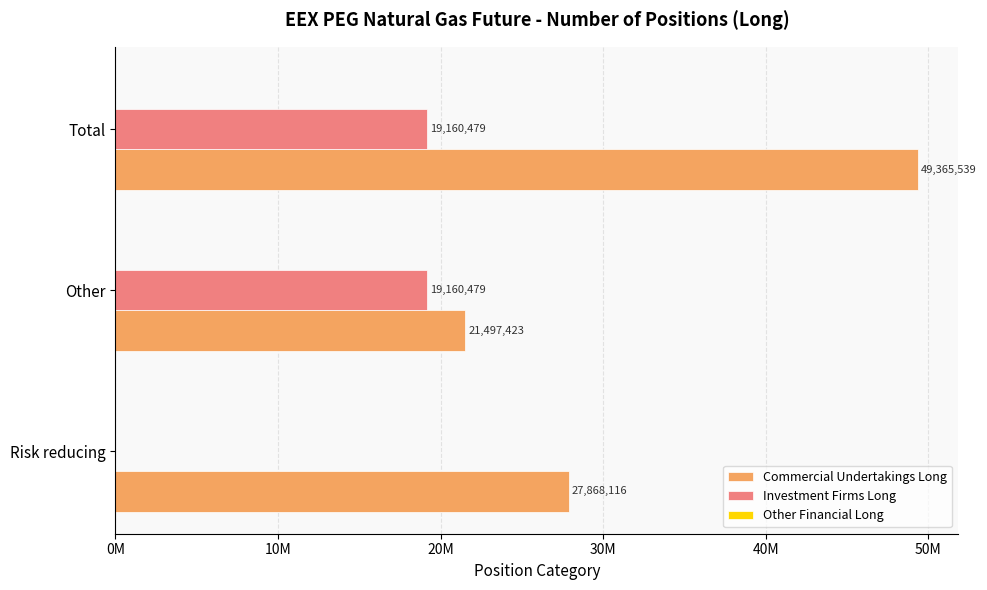

What position from the left is 0M?

1